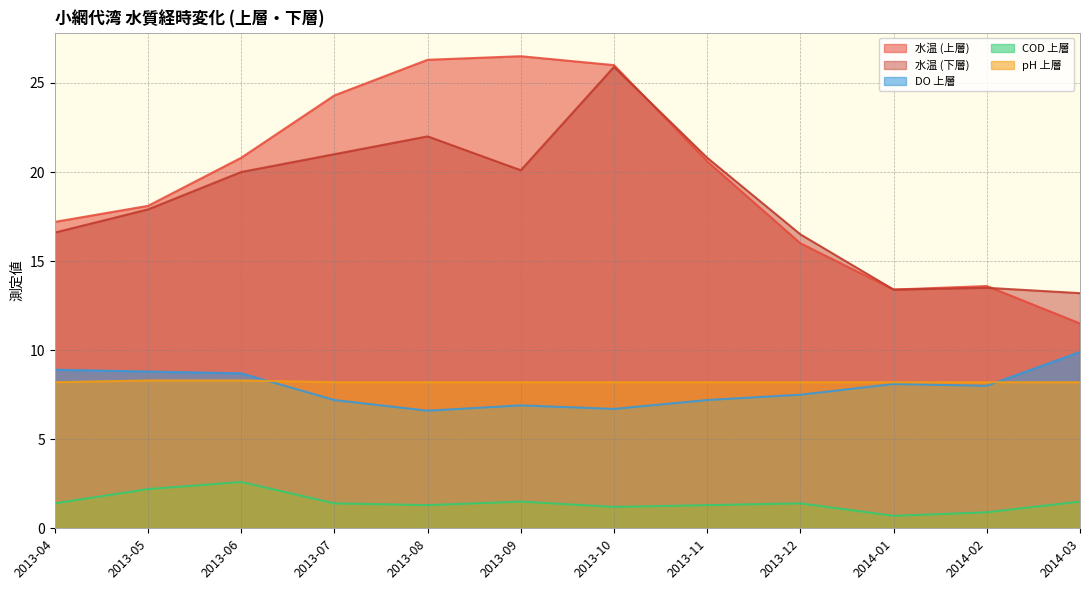

Rank the series at 2013-05 from lowest to highest value.

COD 上層, pH 上層, DO 上層, 水温 (下層), 水温 (上層)